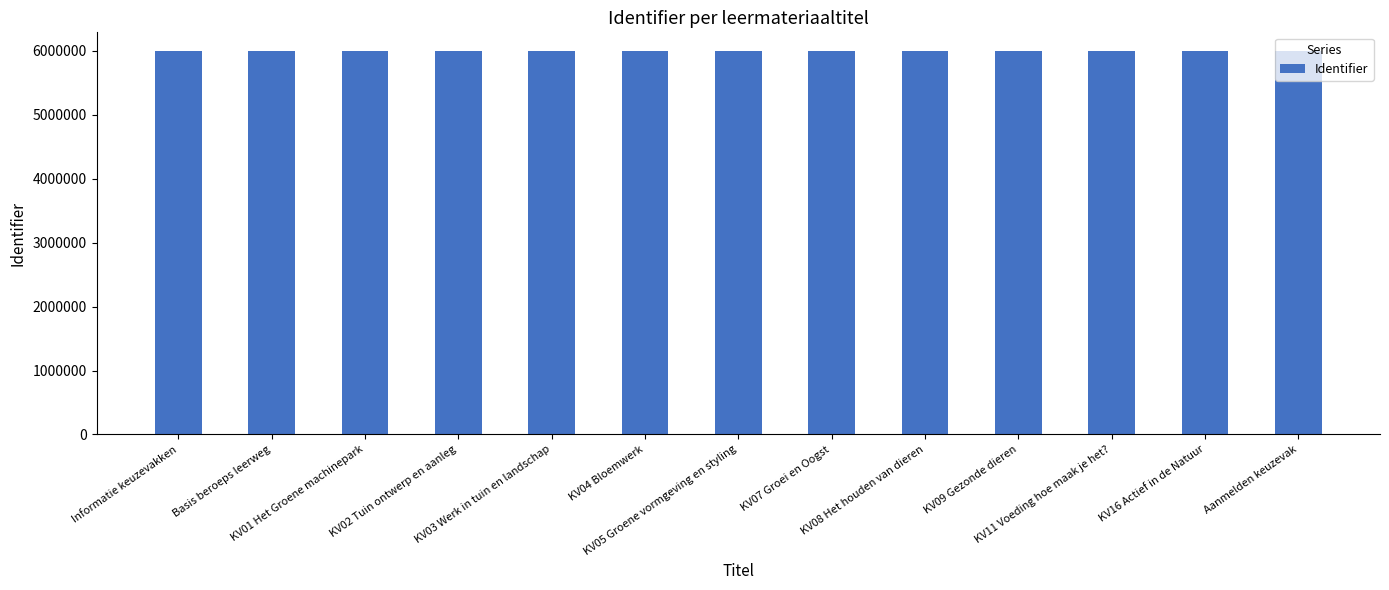

The value at KV07 Groei en Oogst is 9345331. True or false?

False